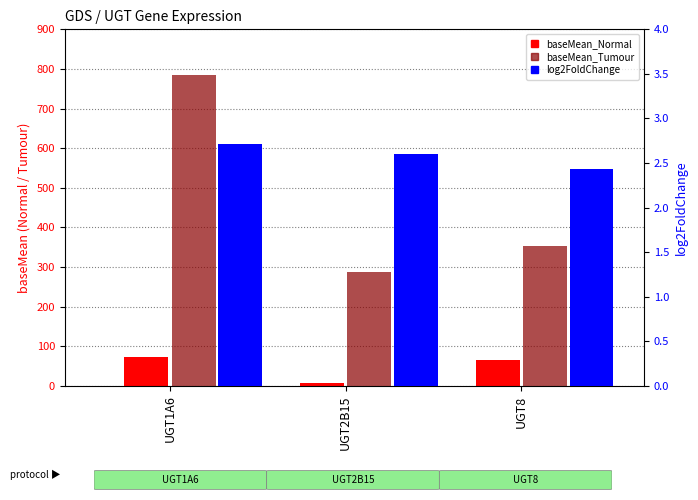

Rank the series at UGT1A6 from lowest to highest value.

log2FoldChange, baseMean_Normal, baseMean_Tumour